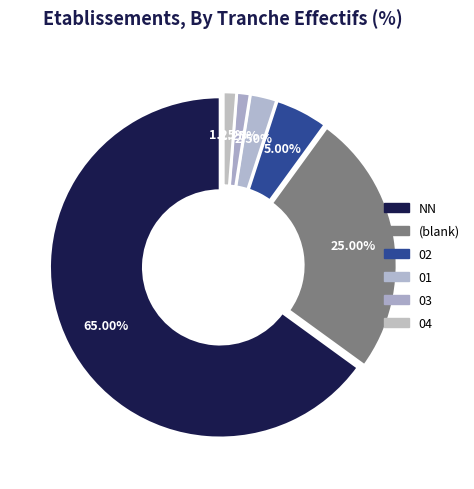

Count the number of slices in the pie.

6